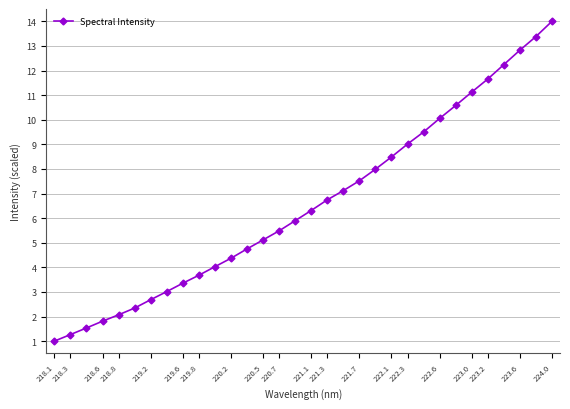

How many lines are shown in the chart?

1